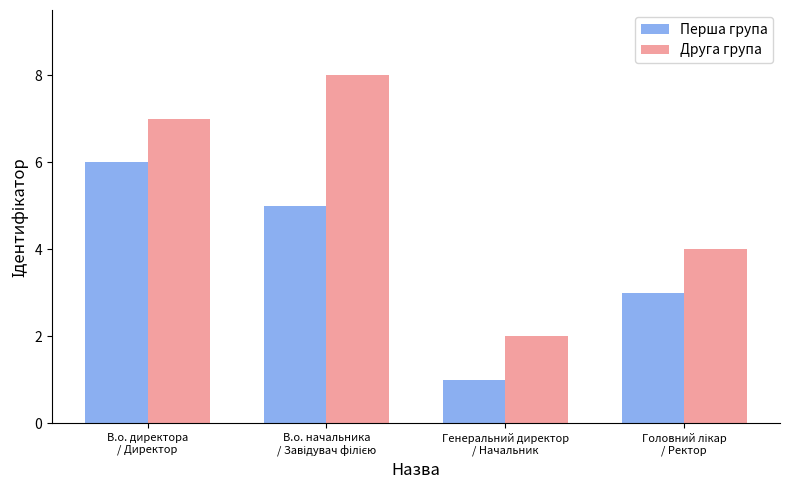

What is the spread (max minus min) of values at В.о. директора
/ Директор?

1